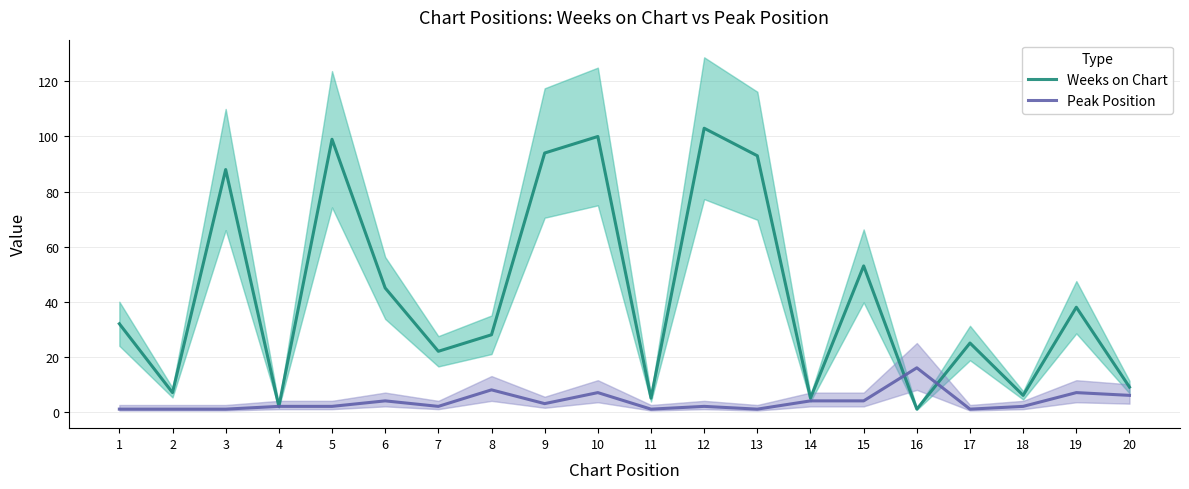

At which label does Peak Position first exceed 2?

6